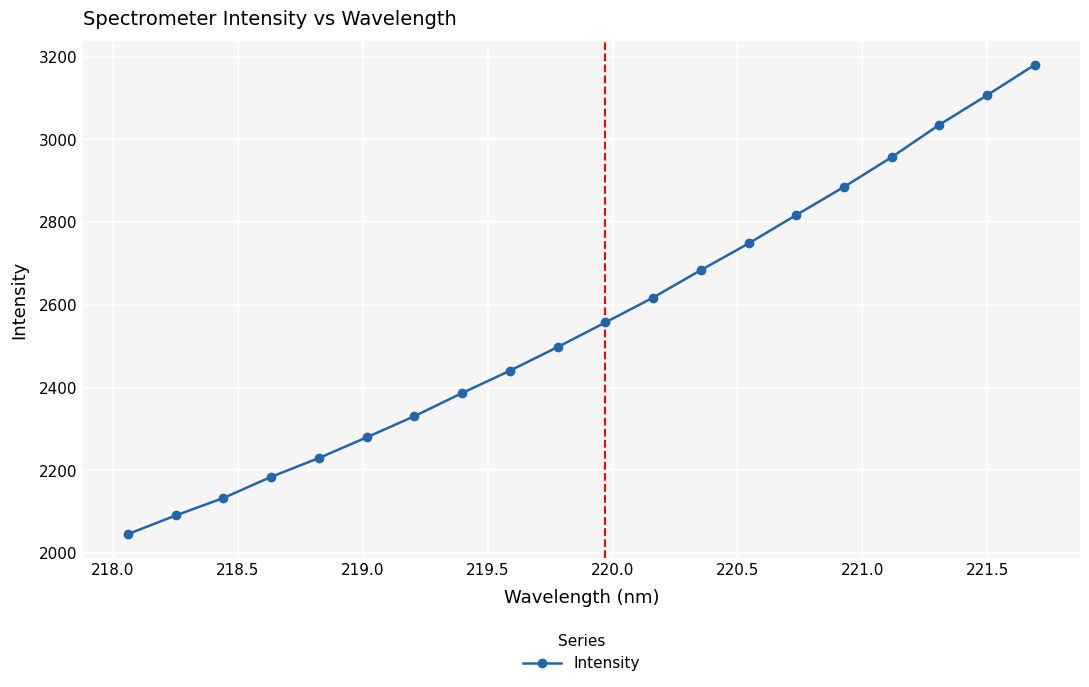

How many lines are shown in the chart?

1